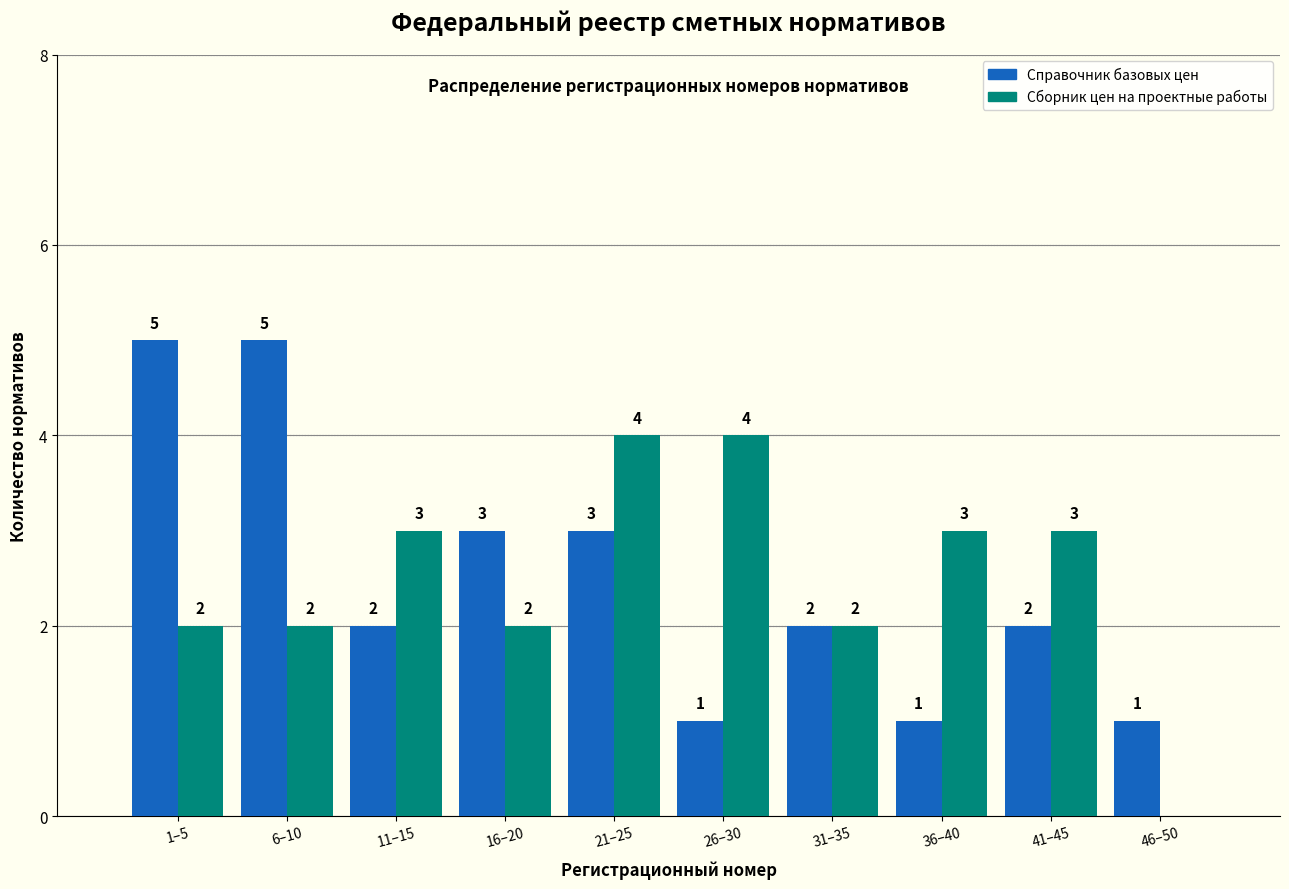

Reading left to right, list all the values displayed in this chart.

Справочник базовых цен: 1–5=5	6–10=5	11–15=2	16–20=3	21–25=3	26–30=1	31–35=2	36–40=1	41–45=2	46–50=1
Сборник цен на проектные работы: 1–5=2	6–10=2	11–15=3	16–20=2	21–25=4	26–30=4	31–35=2	36–40=3	41–45=3	46–50=0